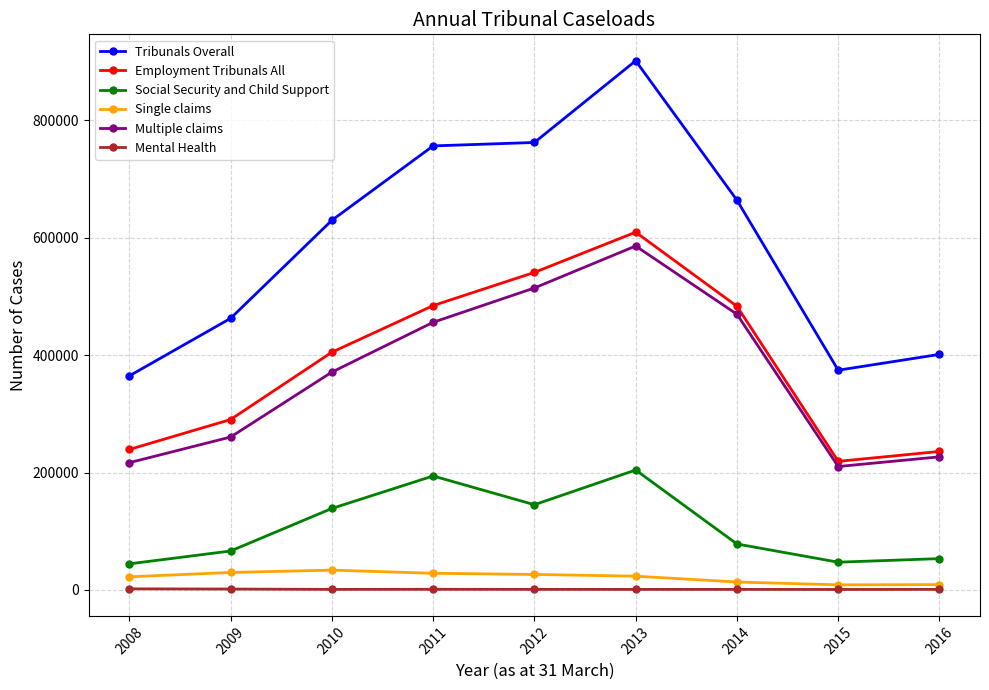

Which series changed the most between 2009 and 2016?

Tribunals Overall